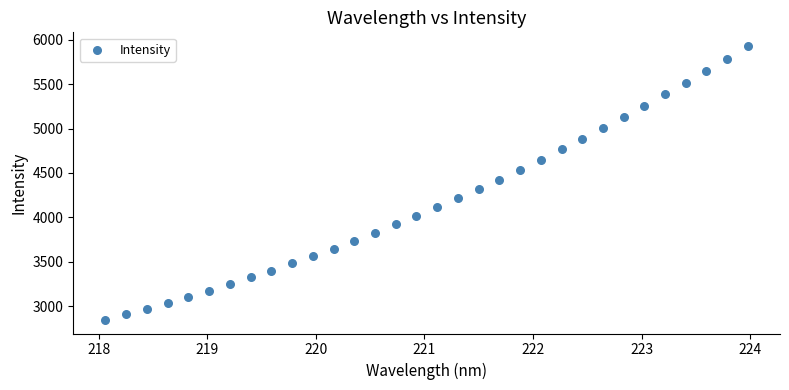

What is the range of X values (max minus min)?

5.9